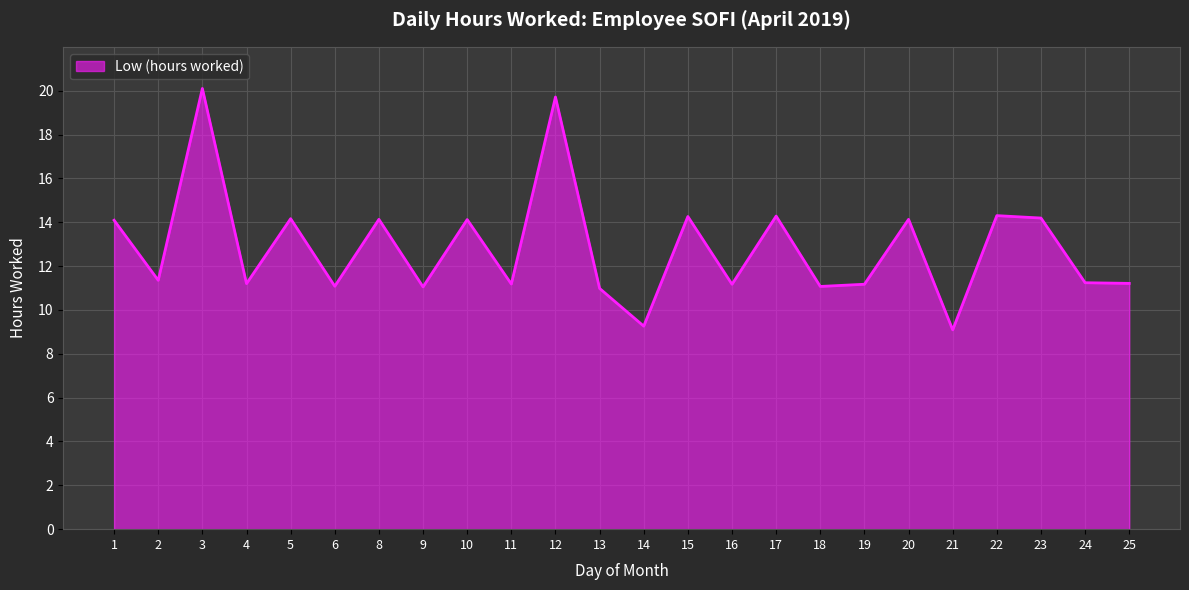

What is the maximum value shown in the chart?

20.1